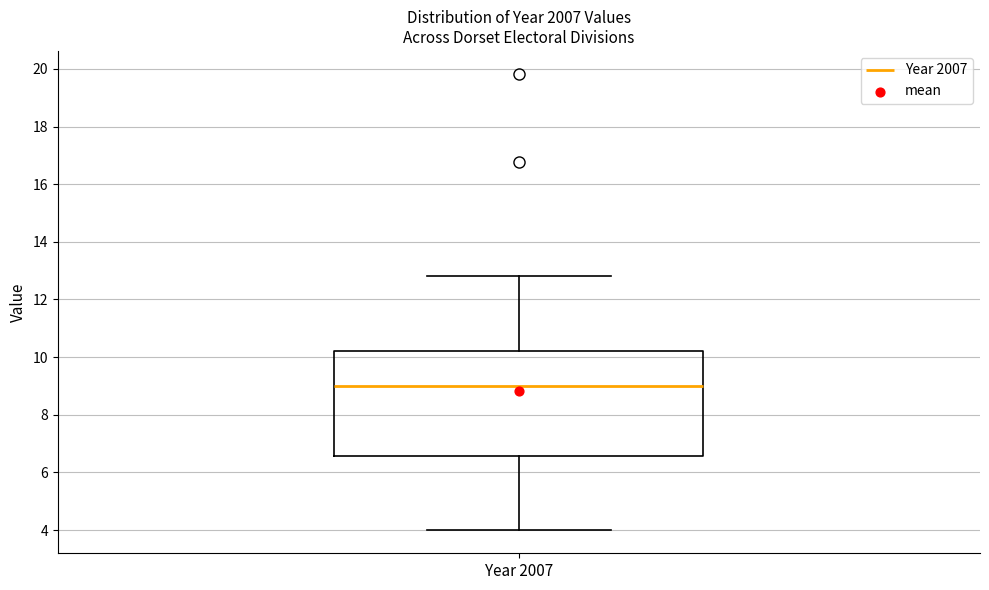

Where does the upper whisker of the box for Year 2007 end on the y-axis? The values are not printed on the chart, so give them approximately, as read against the axis.

12.8